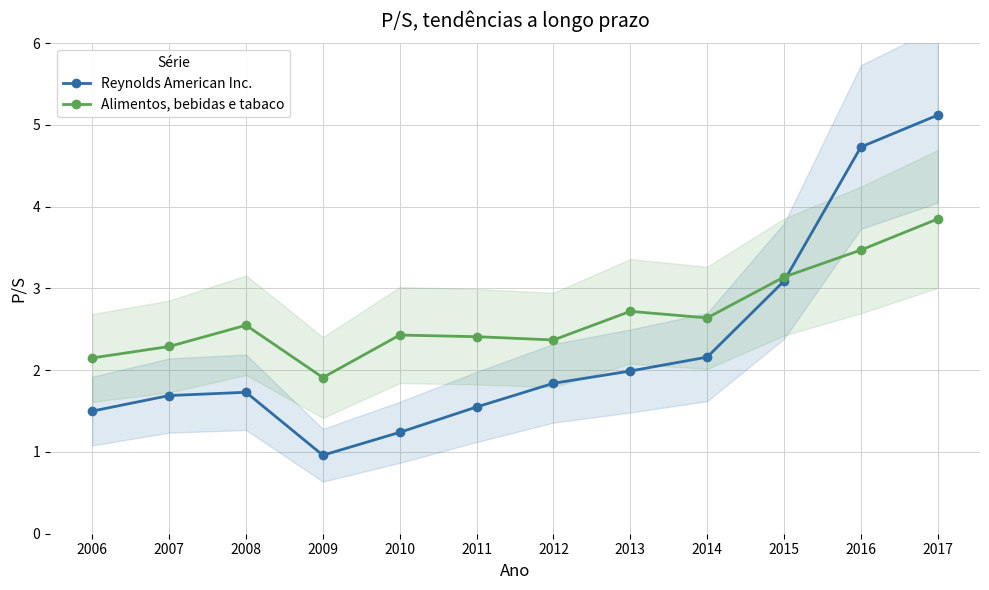

Reading right to left, list all the values displayed in this chart.

Reynolds American Inc.: 5.1	4.7	3.1	2.2	2.0	1.8	1.6	1.2	1.0	1.7	1.7	1.5
Alimentos, bebidas e tabaco: 3.9	3.5	3.1	2.6	2.7	2.4	2.4	2.4	1.9	2.5	2.3	2.1